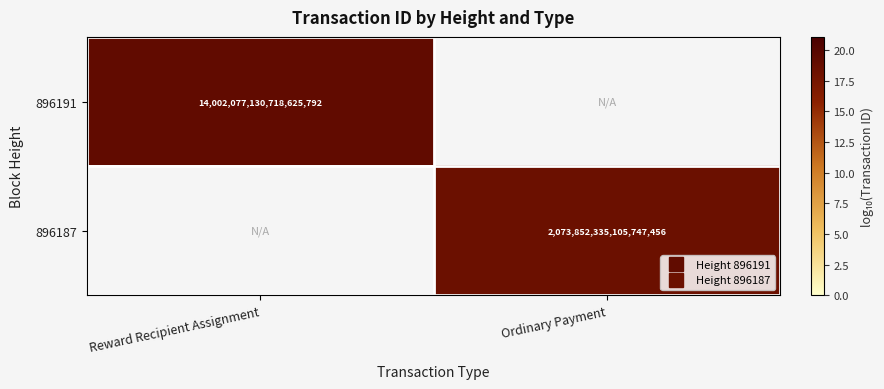

Is the value of 896191 at Ordinary Payment greater than the value of 896187 at Reward Recipient Assignment?

No